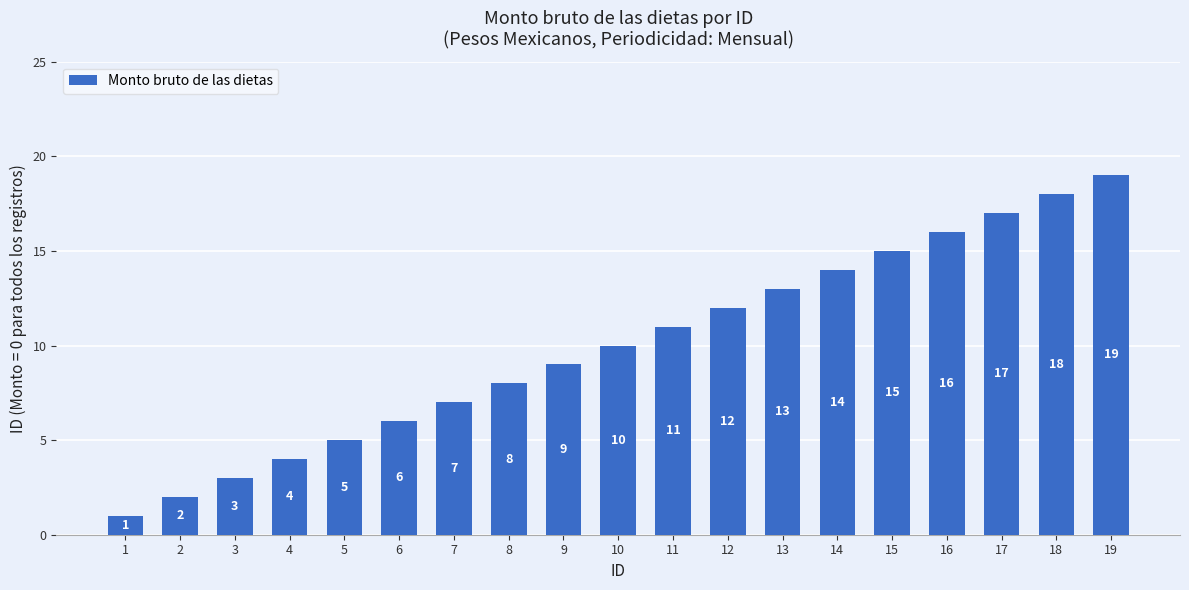

Which has a higher value, 8 or 2?

8